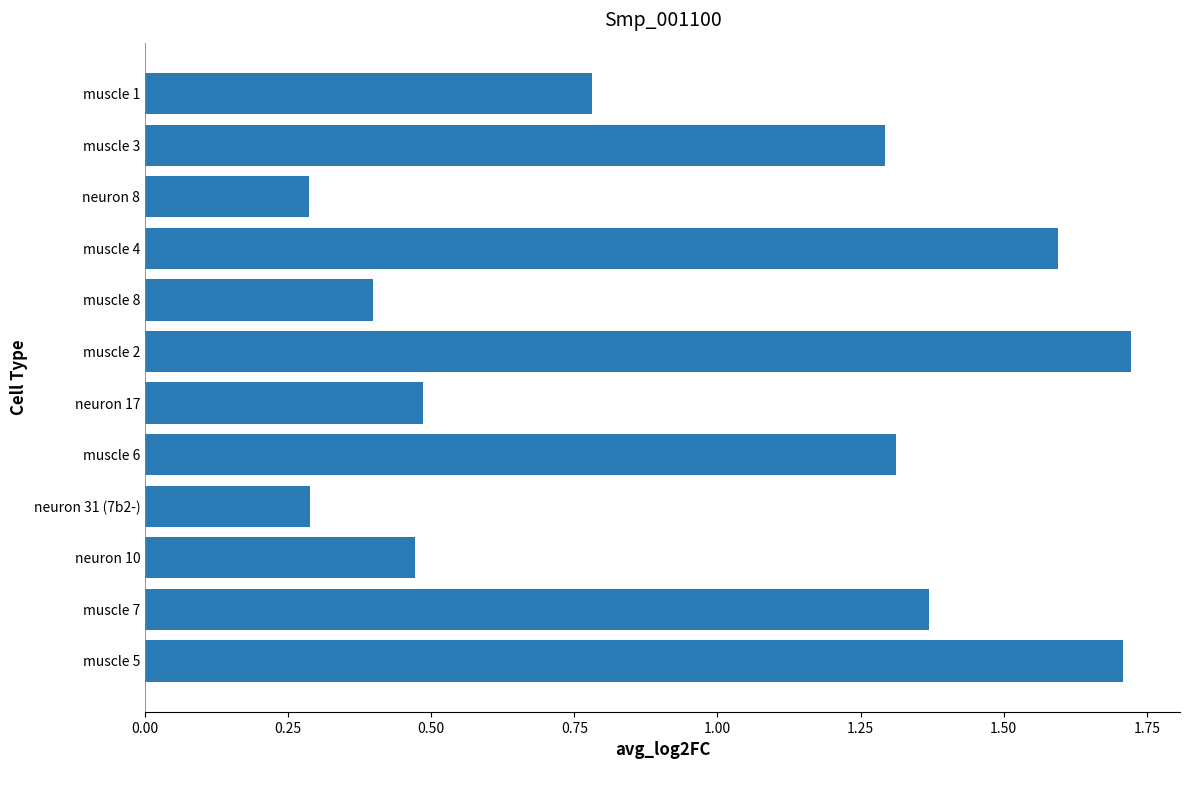

How many data points are less than 1?

6